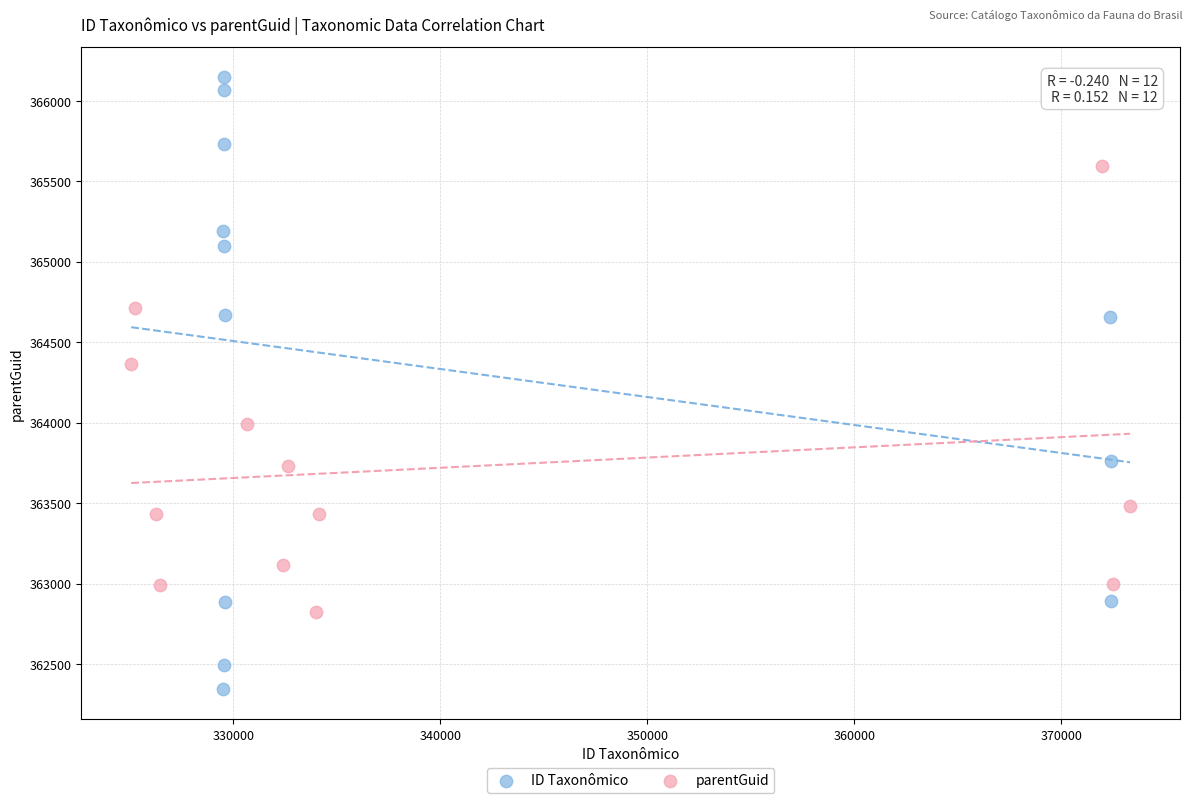

Which series has the largest Y range (max minus min)?

ID Taxonômico